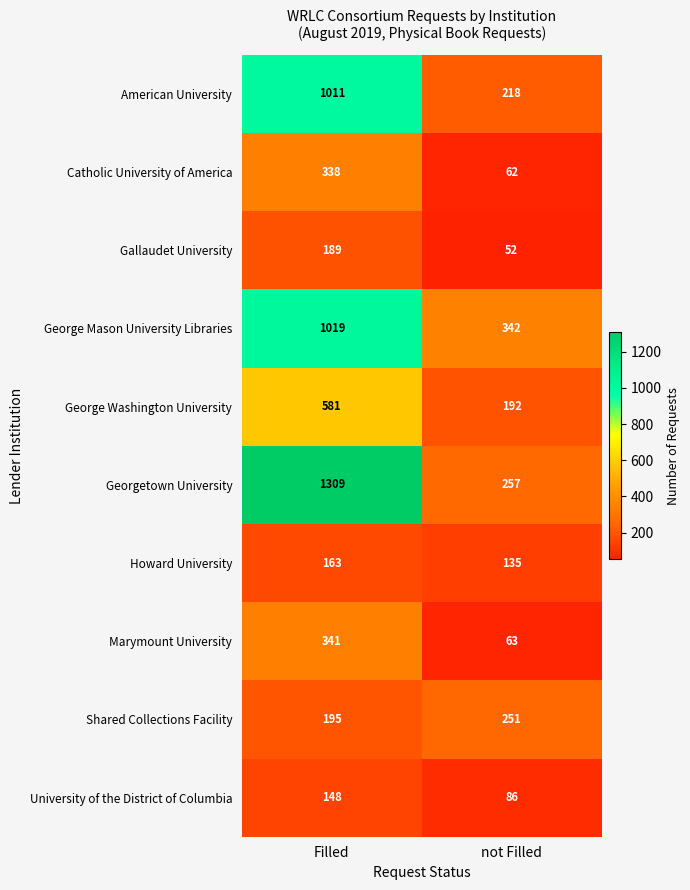

At Filled, list the series in order from smallest to largest.

University of the District of Columbia, Howard University, Gallaudet University, Shared Collections Facility, Catholic University of America, Marymount University, George Washington University, American University, George Mason University Libraries, Georgetown University